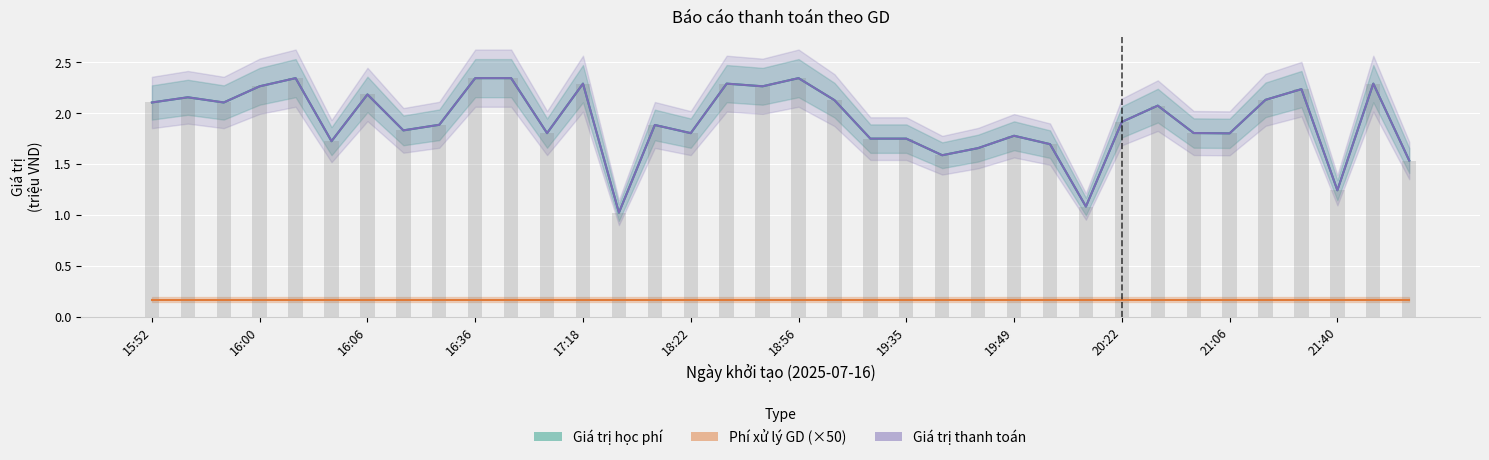

Count the number of categories in the chart.

36